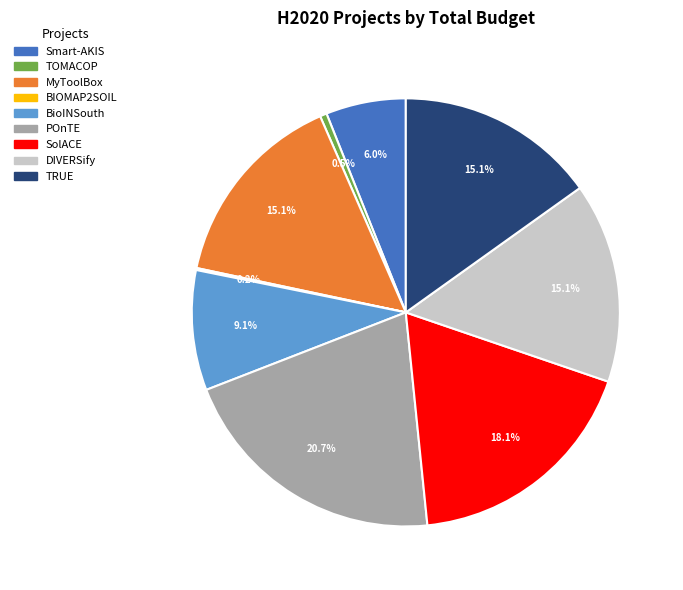

To the nearest percent, what is the difference between the largest and smallest slice percentages?

21%